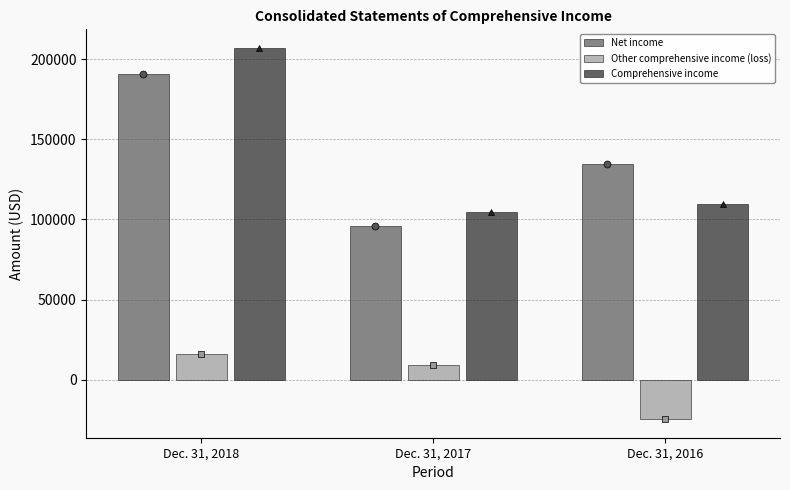

Reading left to right, list all the values displayed in this chart.

Net income: Dec. 31, 2018=190830	Dec. 31, 2017=95725	Dec. 31, 2016=134264
Other comprehensive income (loss): Dec. 31, 2018=16125	Dec. 31, 2017=9100	Dec. 31, 2016=-24575
Comprehensive income: Dec. 31, 2018=206955	Dec. 31, 2017=104825	Dec. 31, 2016=109689